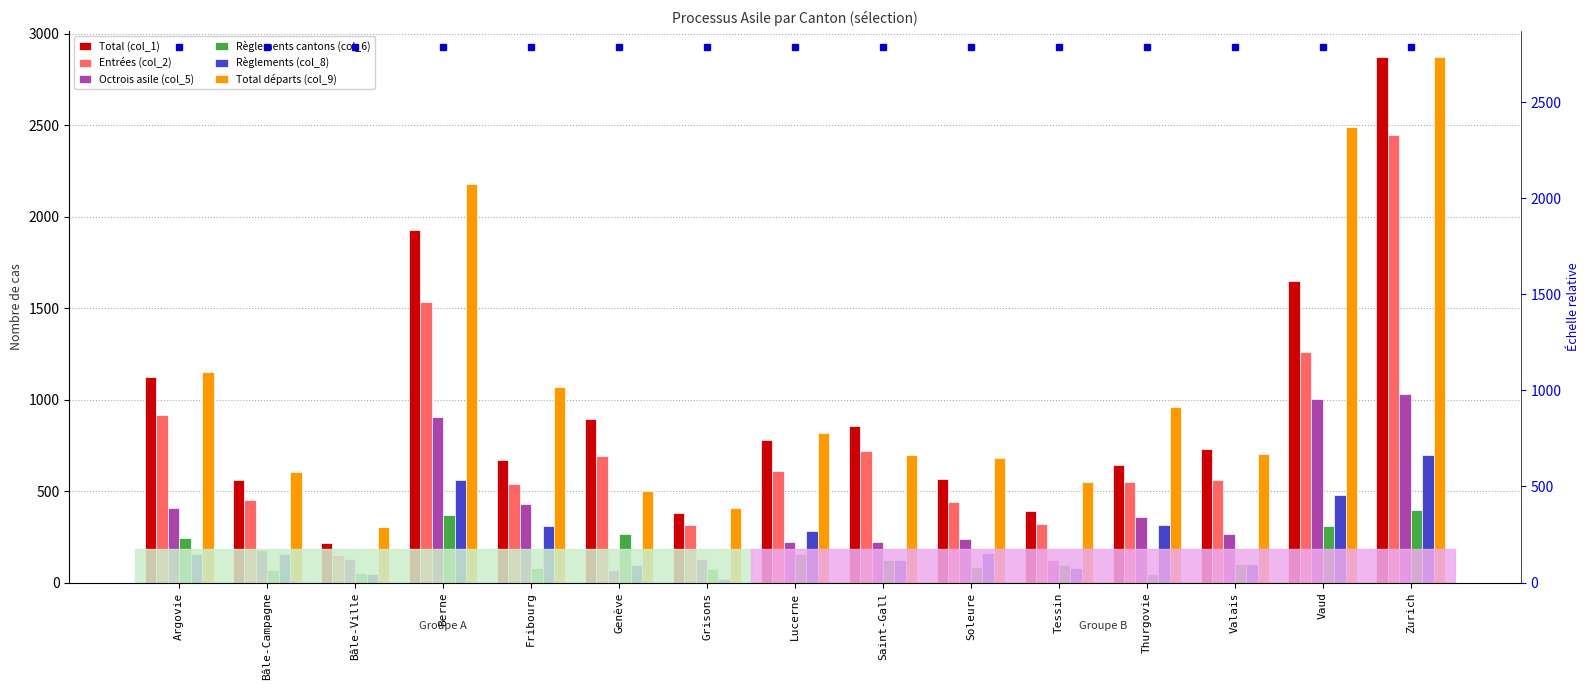

Reading left to right, list all the values displayed in this chart.

Total (col_1): Argovie=1126	Bâle-Campagne=560	Bâle-Ville=217	Berne=1926	Fribourg=672	Genève=893	Grisons=378	Lucerne=780	Saint-Gall=857	Soleure=566	Tessin=392	Thurgovie=642	Valais=728	Vaud=1648	Zurich=2872
Entrées (col_2): Argovie=916	Bâle-Campagne=449	Bâle-Ville=148	Berne=1536	Fribourg=540	Genève=694	Grisons=314	Lucerne=610	Saint-Gall=721	Soleure=441	Tessin=321	Thurgovie=552	Valais=562	Vaud=1260	Zurich=2449
Octrois asile (col_5): Argovie=409	Bâle-Campagne=177	Bâle-Ville=127	Berne=907	Fribourg=430	Genève=70	Grisons=126	Lucerne=220	Saint-Gall=222	Soleure=237	Tessin=125	Thurgovie=358	Valais=267	Vaud=1003	Zurich=1029
Règlements cantons (col_6): Argovie=246	Bâle-Campagne=70	Bâle-Ville=53	Berne=367	Fribourg=80	Genève=266	Grisons=75	Lucerne=158	Saint-Gall=125	Soleure=87	Tessin=97	Thurgovie=49	Valais=104	Vaud=307	Zurich=398
Règlements (col_8): Argovie=156	Bâle-Campagne=155	Bâle-Ville=46	Berne=558	Fribourg=309	Genève=98	Grisons=20	Lucerne=282	Saint-Gall=123	Soleure=162	Tessin=79	Thurgovie=312	Valais=100	Vaud=480	Zurich=699
Total départs (col_9): Argovie=1152	Bâle-Campagne=605	Bâle-Ville=306	Berne=2181	Fribourg=1070	Genève=499	Grisons=406	Lucerne=817	Saint-Gall=699	Soleure=683	Tessin=548	Thurgovie=962	Valais=703	Vaud=2492	Zurich=2872